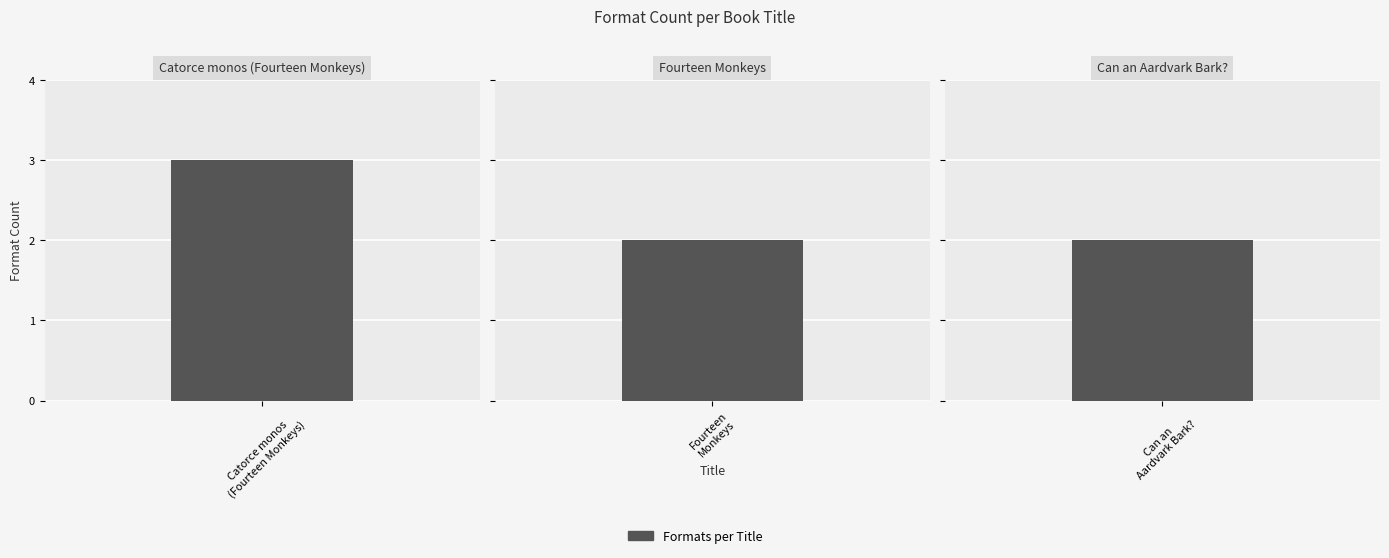

Reading left to right, list all the values displayed in this chart.

Catorce monos (Fourteen Monkeys)=3	Fourteen Monkeys=2	Can an Aardvark Bark?=2